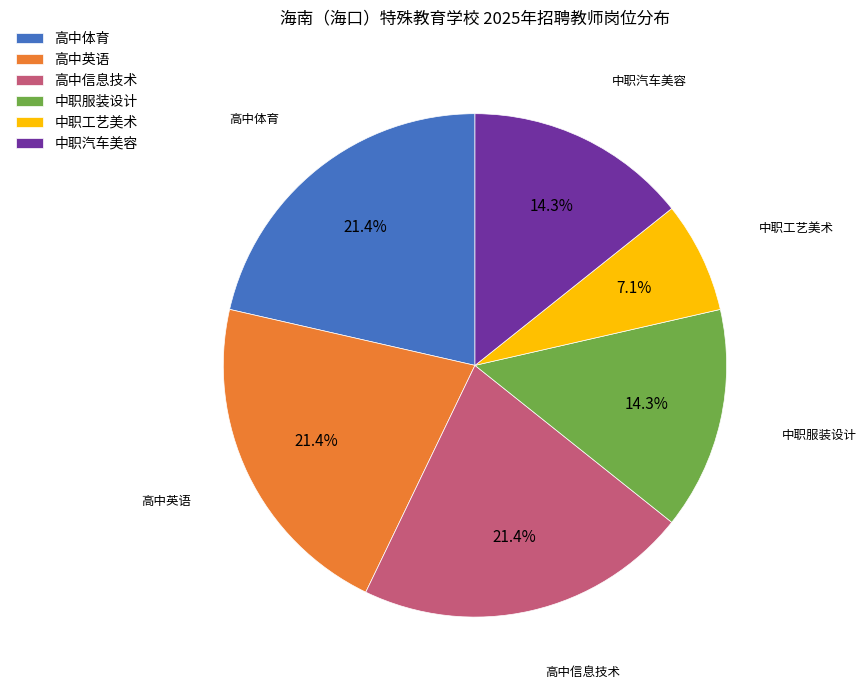

Is there any slice that represents more than half of the pie?

No